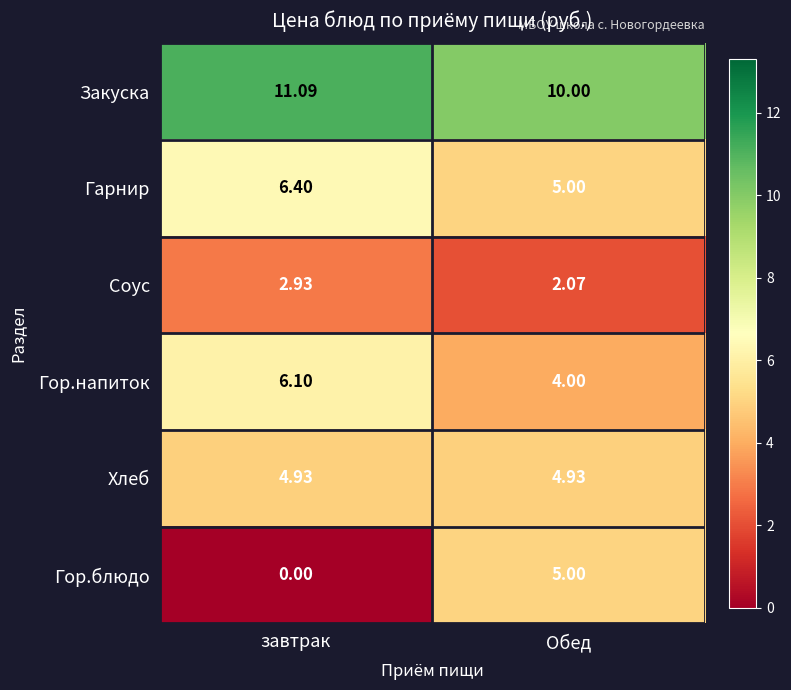

Which series has the widest spread of values?

Гор.блюдо